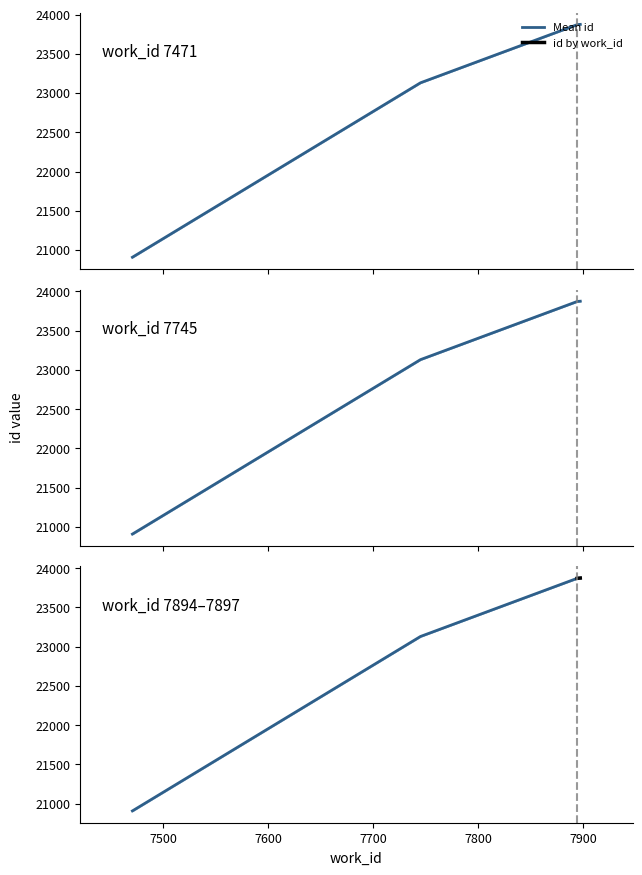

What is the highest value of the id series?

23875